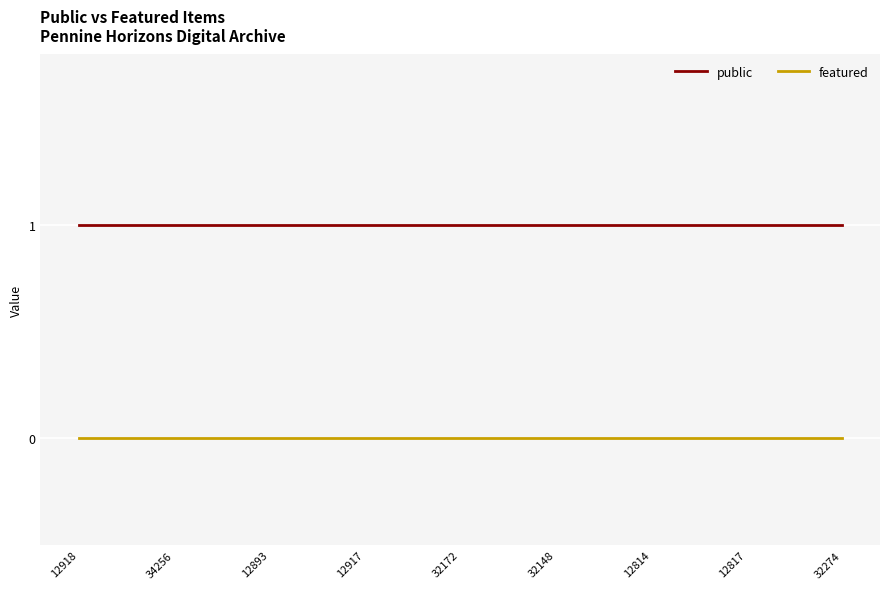

List the series in order of their overall mean, lowest first.

featured, public